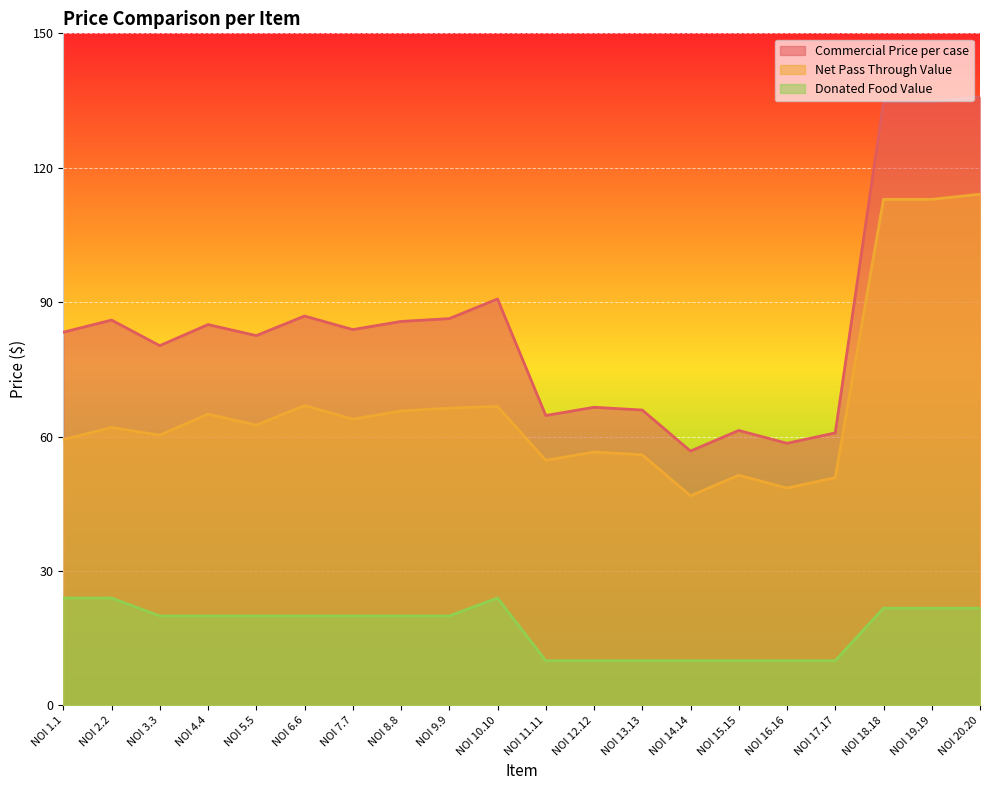

Where does the Commercial Price per case series first go above 83?

NOI 1.1